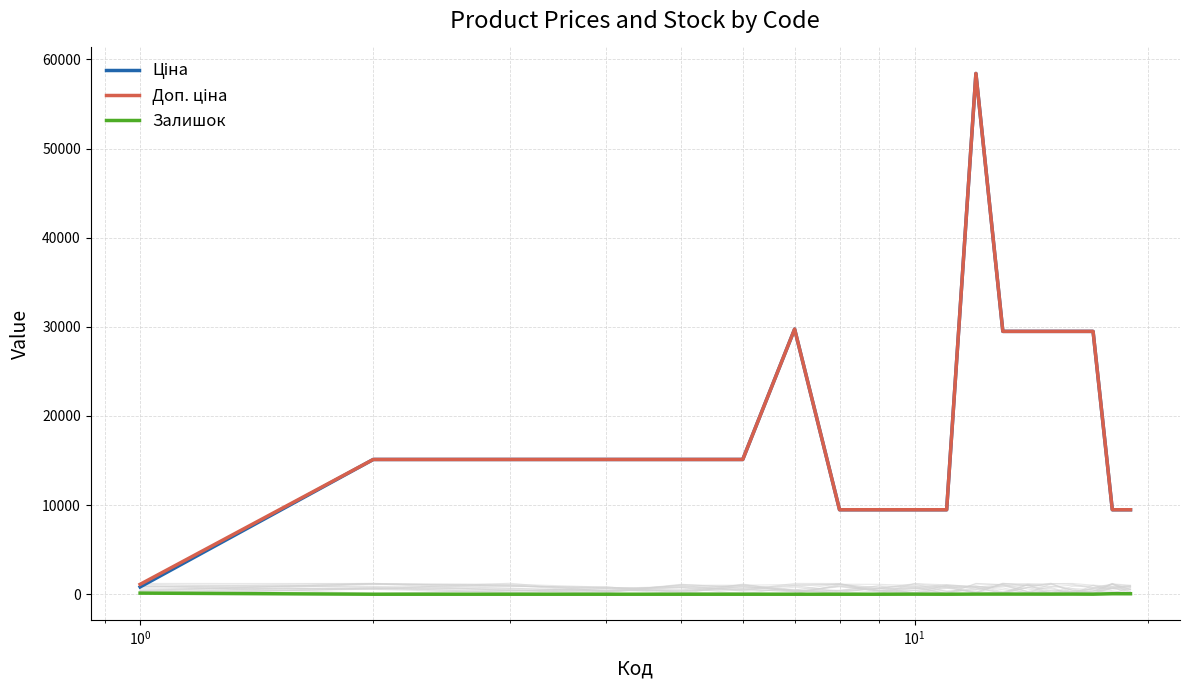

Reading left to right, what are all the values shown in this chart?

Ціна: 818.5	15120.0	15120.0	15120.0	15120.0	15120.0	29747.2	9480.1	9480.1	9480.1	9480.1	58426.5	29491.5	29491.5	29491.5	29491.5	29491.5	9480.1	9480.1
Доп. ціна: 1109.2	15120.0	15120.0	15120.0	15120.0	15120.0	29747.2	9480.1	9480.1	9480.1	9480.1	58426.5	29491.5	29491.5	29491.5	29491.5	29491.5	9480.1	9480.1
Залишок: 125.0	0.0	0.0	0.0	0.0	0.0	0.0	0.0	0.0	8.0	0.0	14.0	14.0	13.0	10.0	16.0	7.0	56.0	53.0